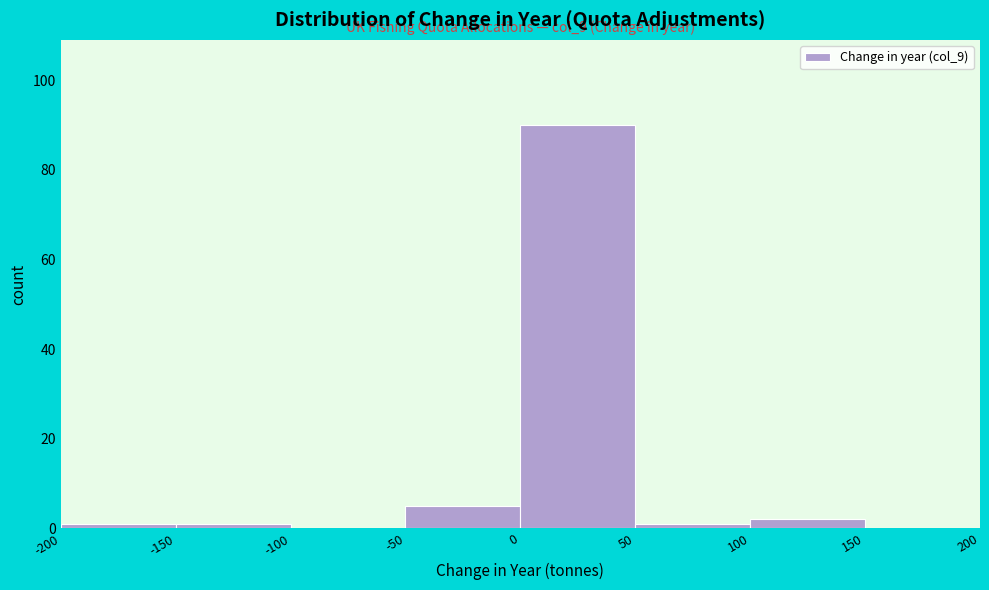

Over which range of the x-axis is the bar tallest?

0 to 50